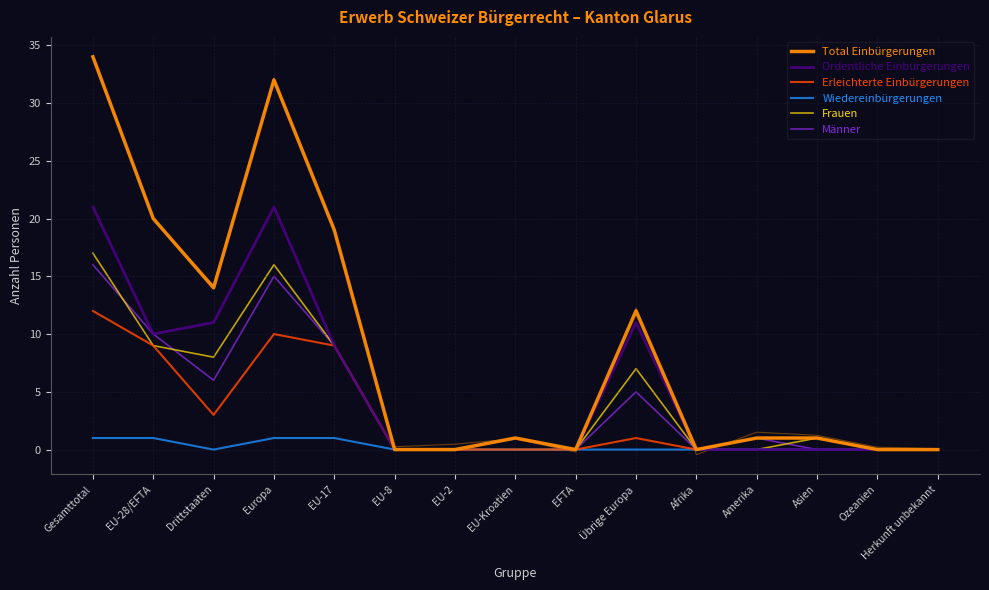

How many series are shown in this chart?

6